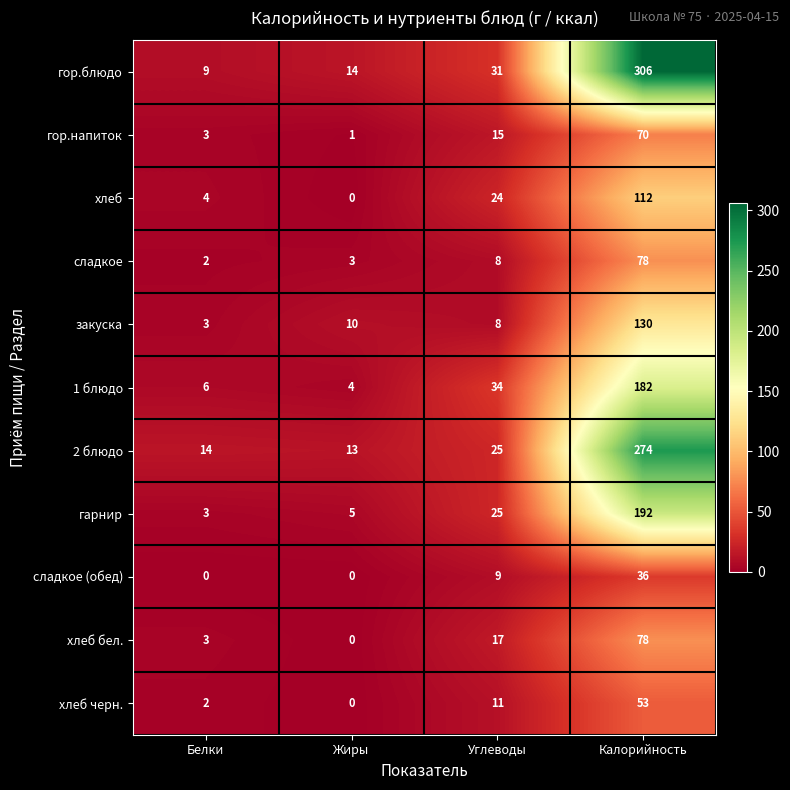

List the labels in order of сладкое value, smallest first.

Белки, Жиры, Углеводы, Калорийность